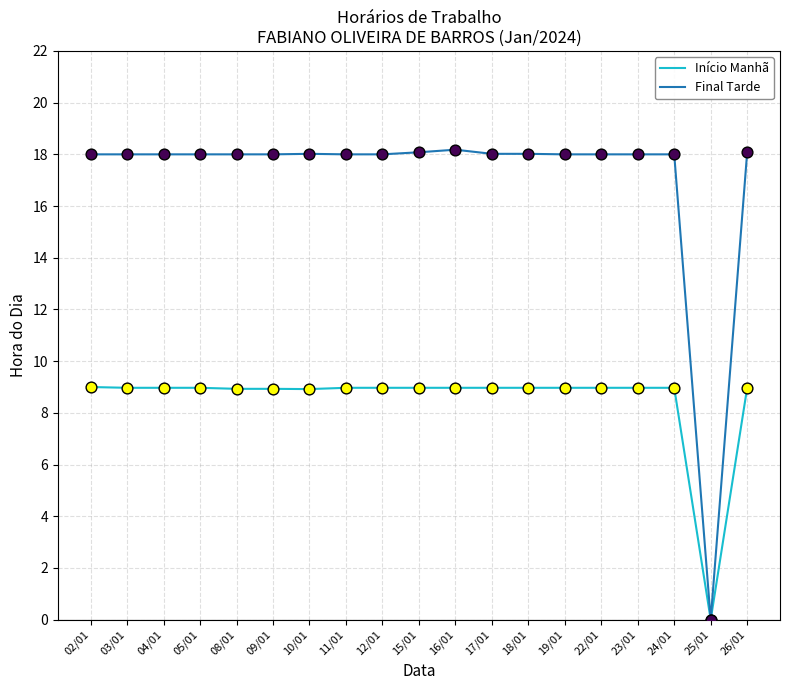

What is the spread (max minus min) of values at 15/01?

9.1